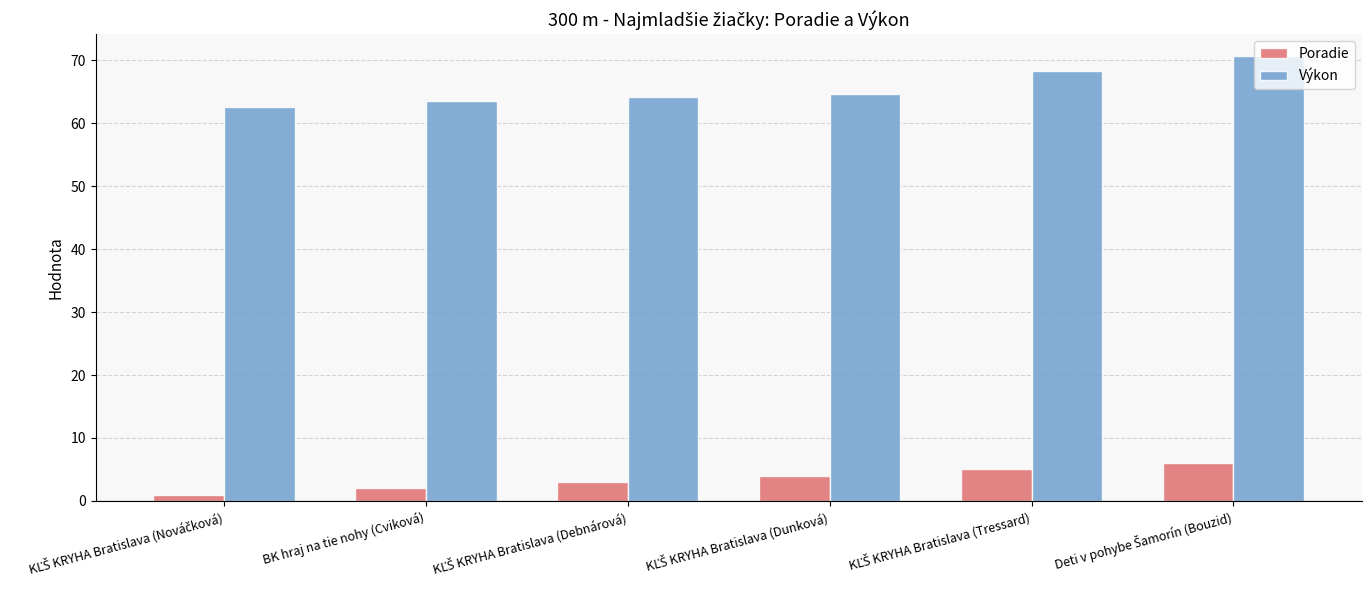

Reading right to left, what are all the values shown in this chart?

Poradie: 6.0	5.0	4.0	3.0	2.0	1.0
Výkon: 70.6	68.4	64.7	64.2	63.6	62.6